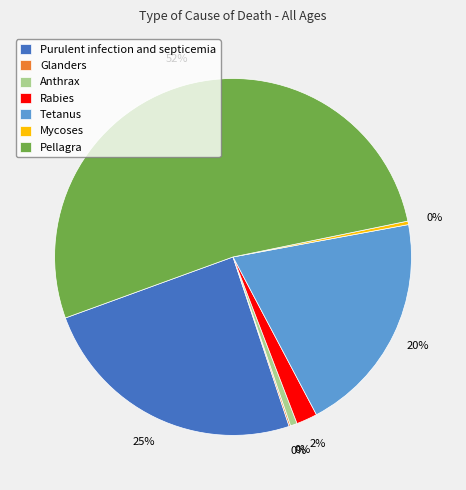

Is there a majority slice in this chart?

Yes